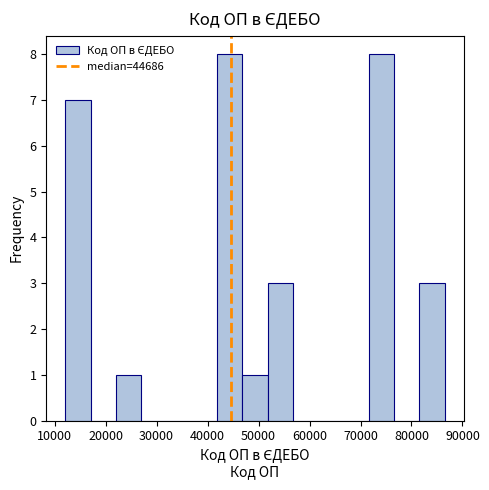

Reading left to right, transcribe this chart: for each bar, give the range it covers on the x-axis and its height. Neither the bar edges nor the heights are printed on the chart, so give them approximately, as read against the axes.

12000 to 17000: 7
17000 to 22000: 0
22000 to 27000: 1
27000 to 32000: 0
32000 to 37000: 0
37000 to 42000: 0
42000 to 47000: 8
47000 to 52000: 1
52000 to 57000: 3
57000 to 62000: 0
62000 to 67000: 0
67000 to 72000: 0
72000 to 77000: 8
77000 to 82000: 0
82000 to 87000: 3